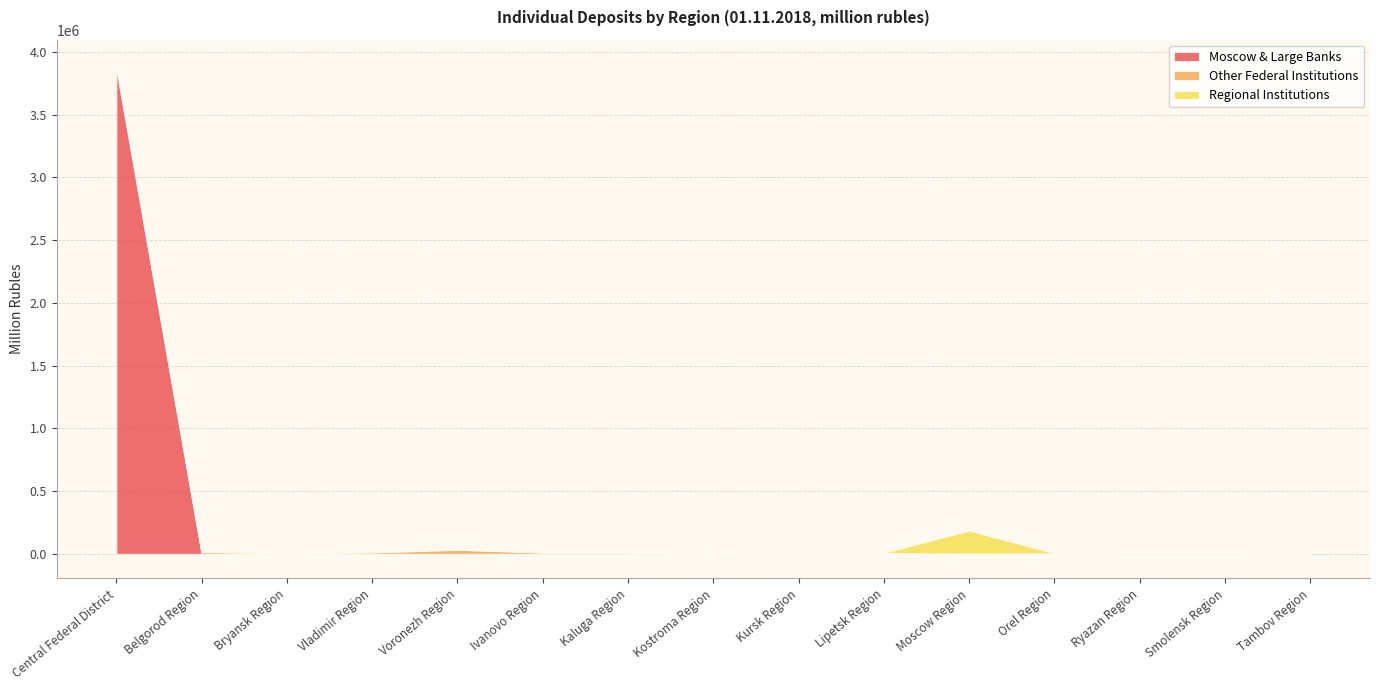

What are all the series names shown in the legend?

Moscow & Large Banks, Other Federal Institutions, Regional Institutions